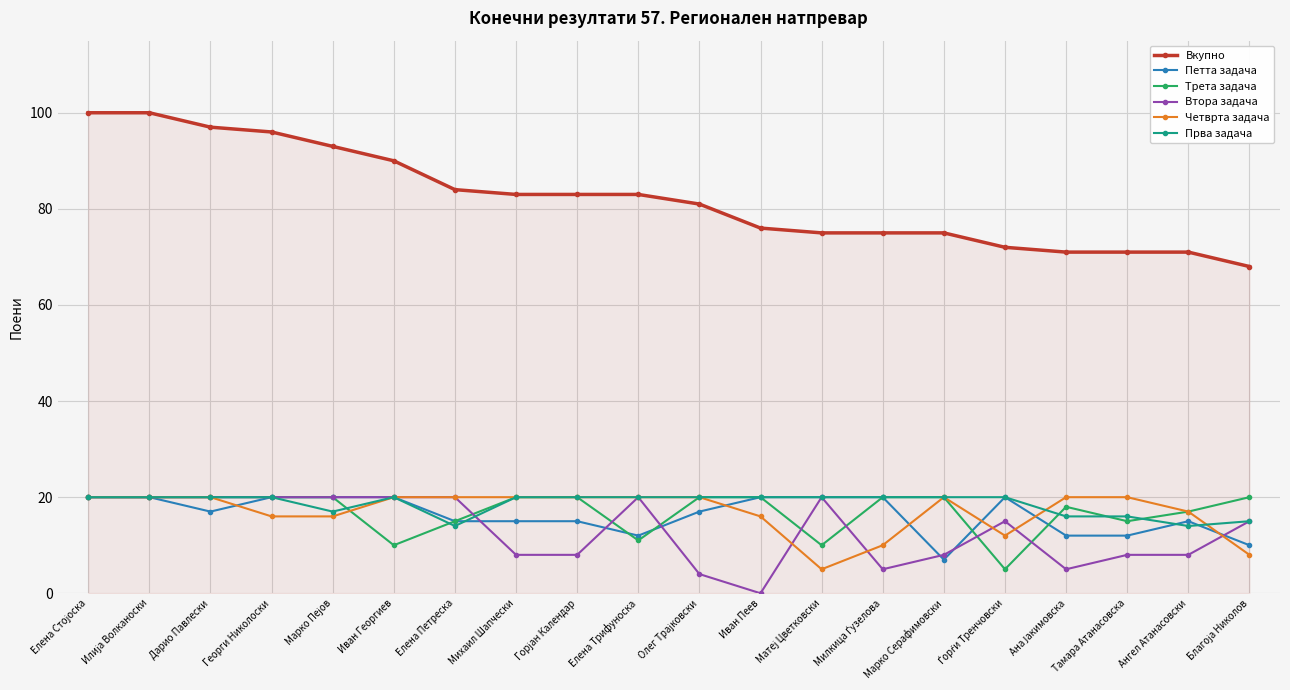

What is the highest value of the Прва задача series?

20